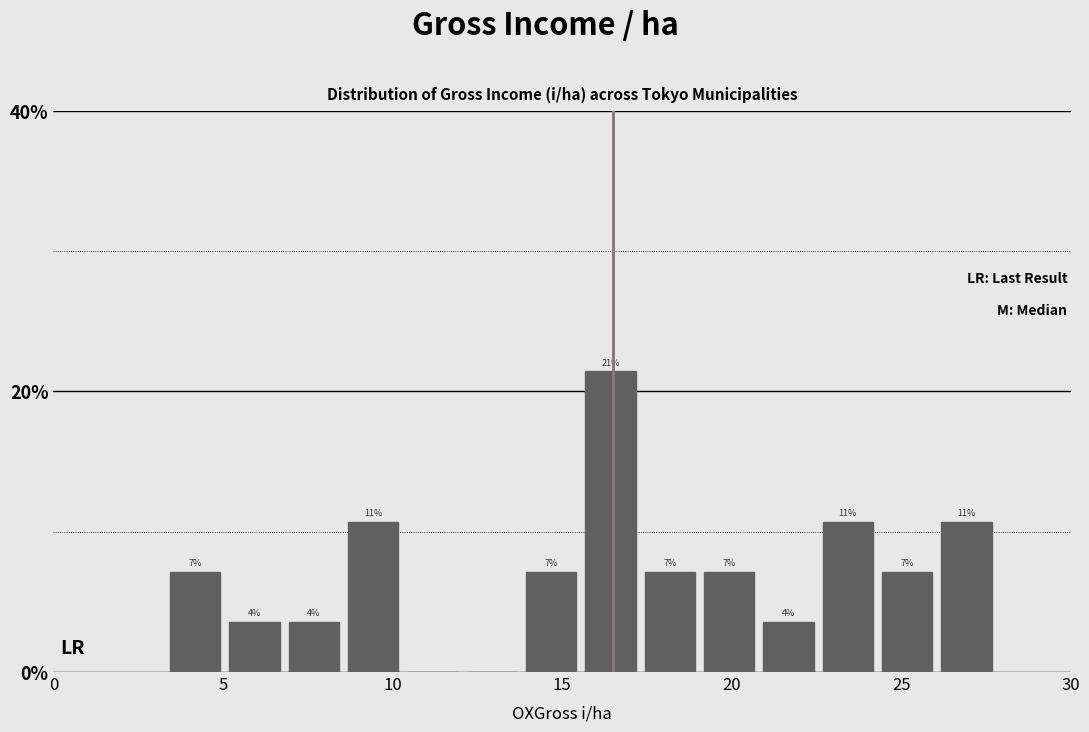

Read against the x-axis, roughly where is the centre of the tallest bar?

16.5